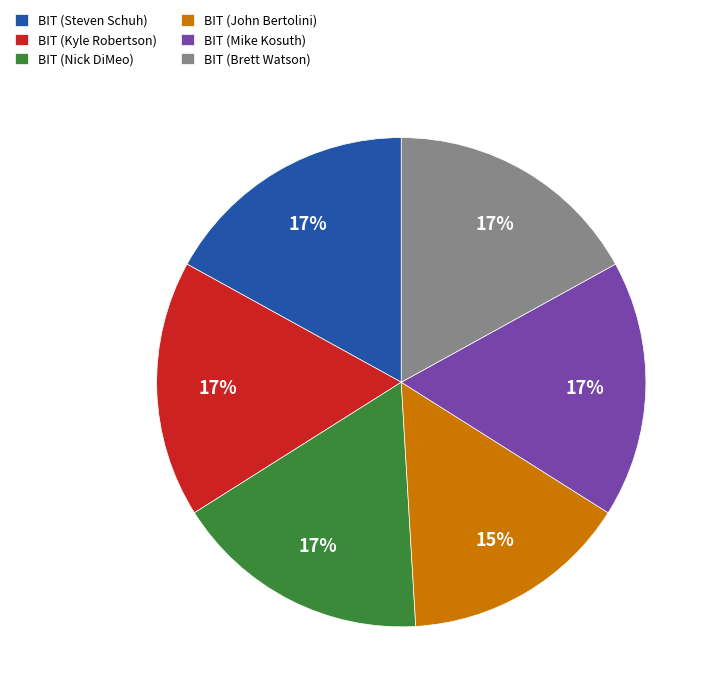

To the nearest percent, what is the difference between the largest and smallest slice percentages?

2%